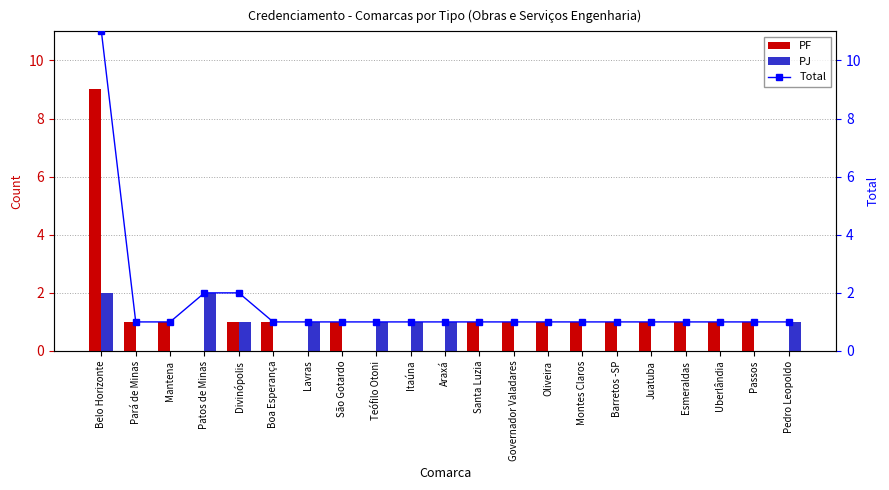

True or false: PF has a value of 0 at Pedro Leopoldo.

True